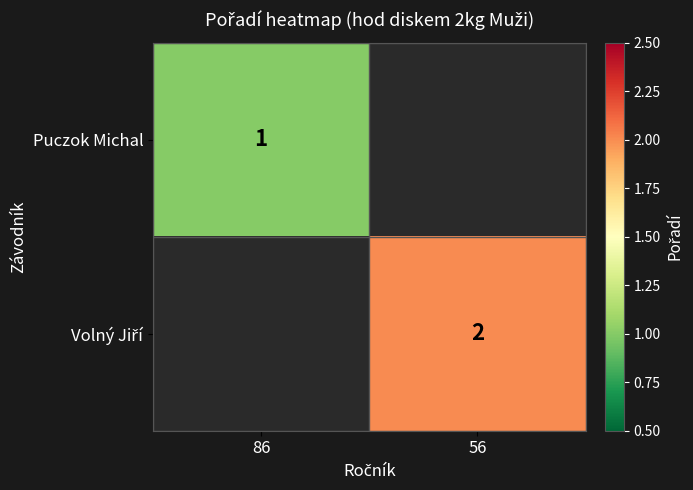

Is it true that Puczok Michal equals 1 at 86?

True